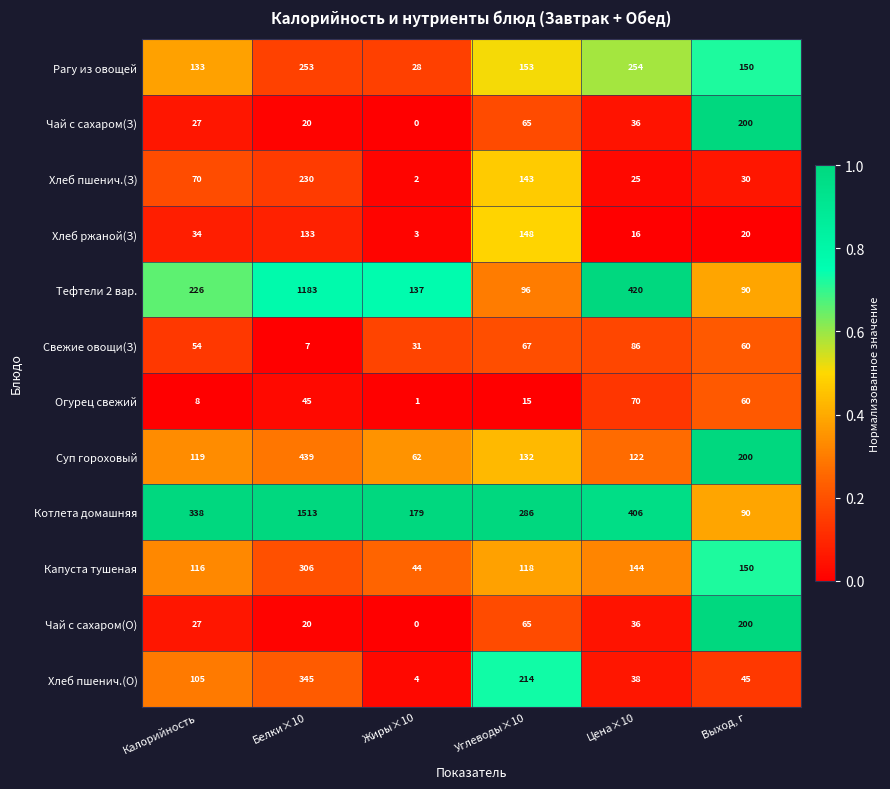

Is it true that Чай с сахаром(З) equals -102 at Жиры×10?

False